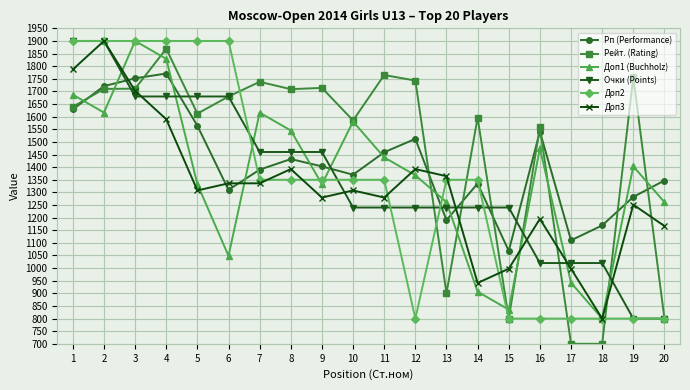

How many lines are shown in the chart?

6